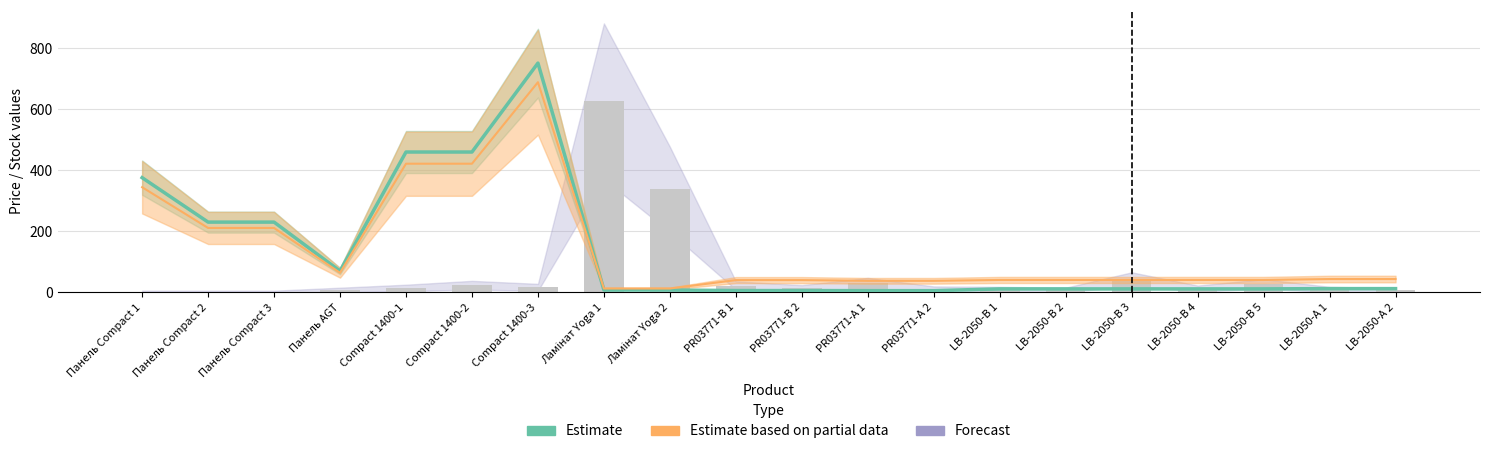

Which has a higher value, Ламінат Yoga 2 or LB-2050-B 1?

LB-2050-B 1